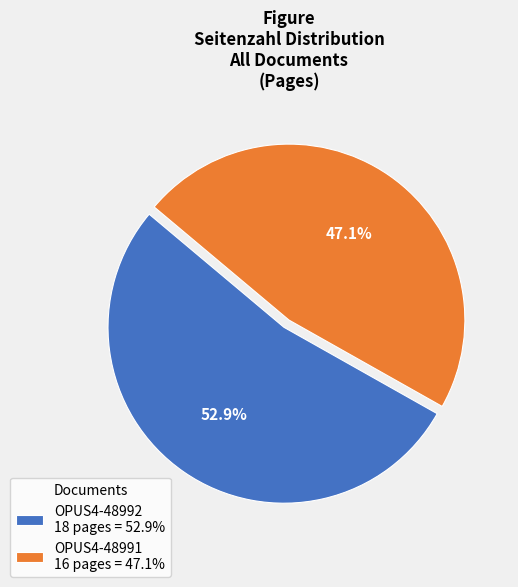

To the nearest percent, what portion does OPUS4-48992 represent?

53%